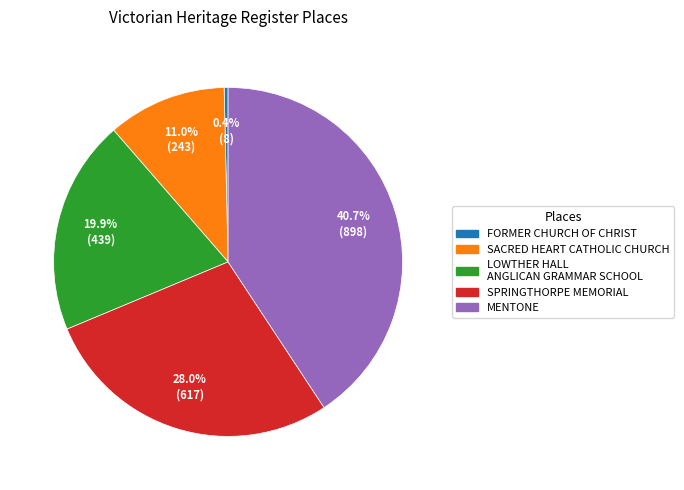

What is the smallest slice in the pie chart?

FORMER CHURCH OF CHRIST